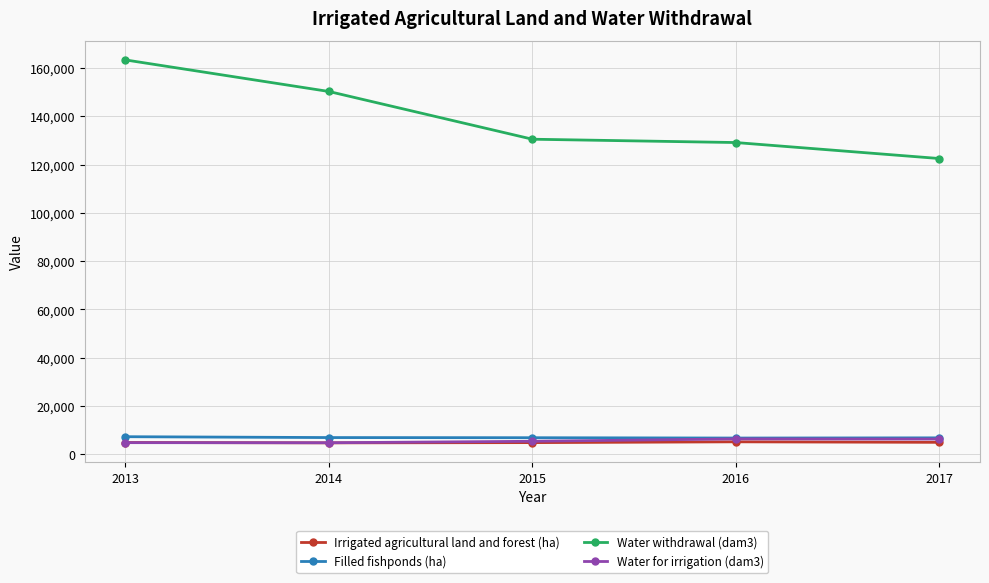

What is the value of the Filled fishponds (ha) point at the 1st from the left?

7261